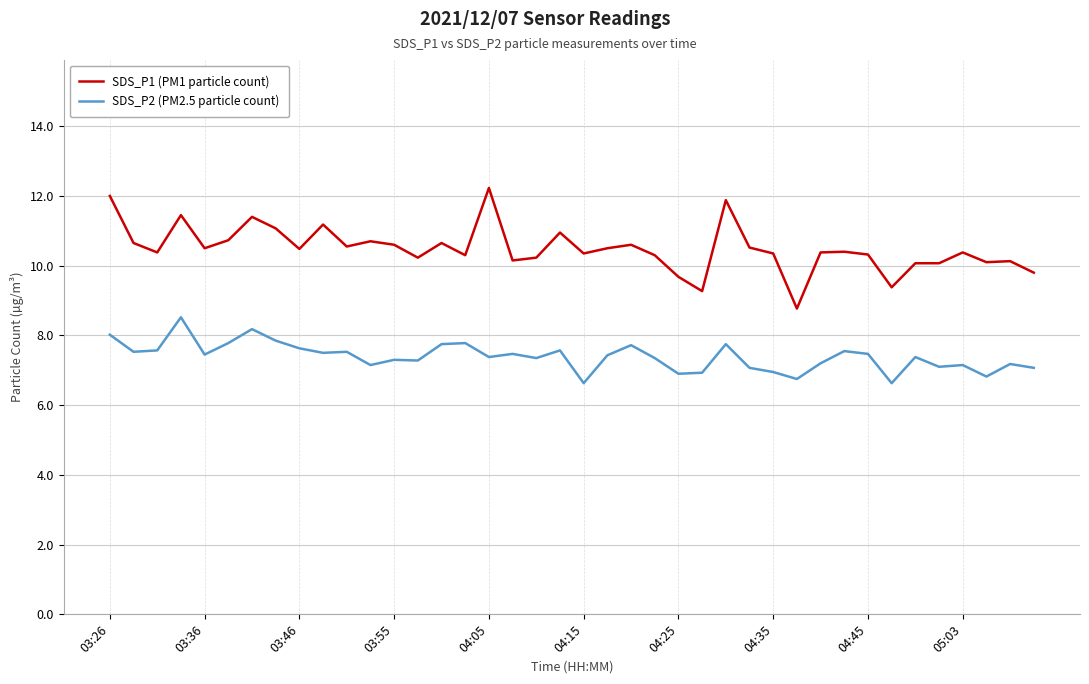

What is the difference between the maximum and minimum values in the SDS_P1 (PM1 particle count) series?

3.5